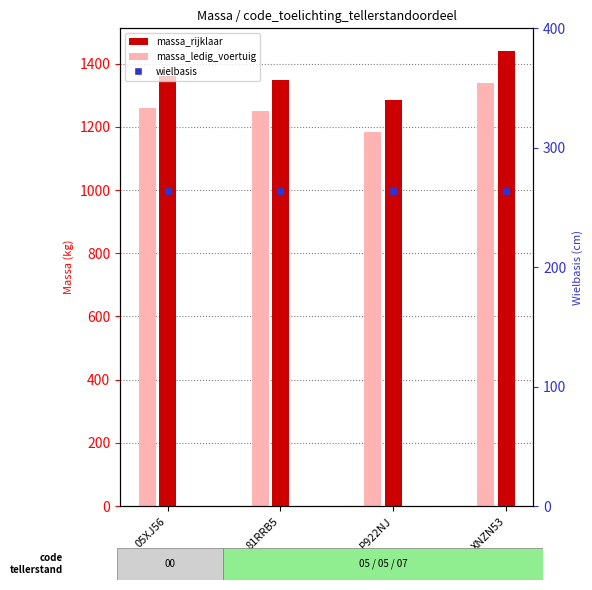

What position from the right is 05XJ56?

4